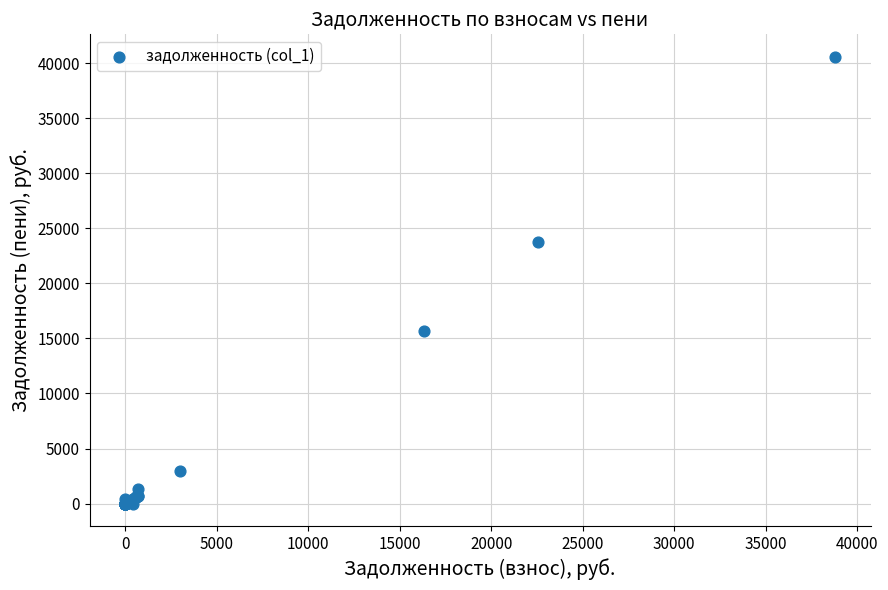

What Y value in the scatter plot is closest to 20292?

23742.6